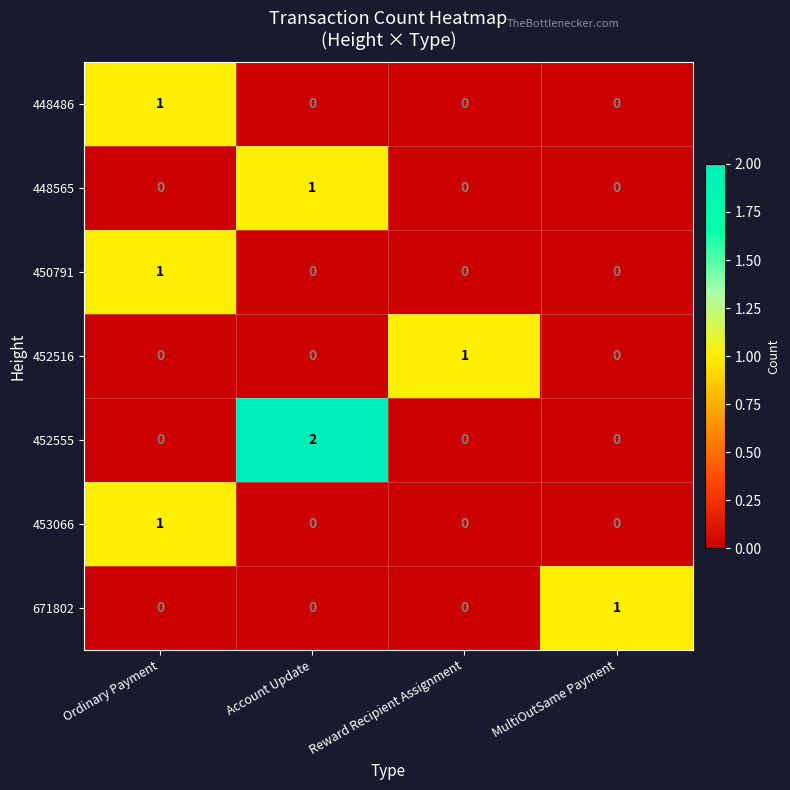

Between Account Update and Reward Recipient Assignment, which series saw the biggest shift?

452555